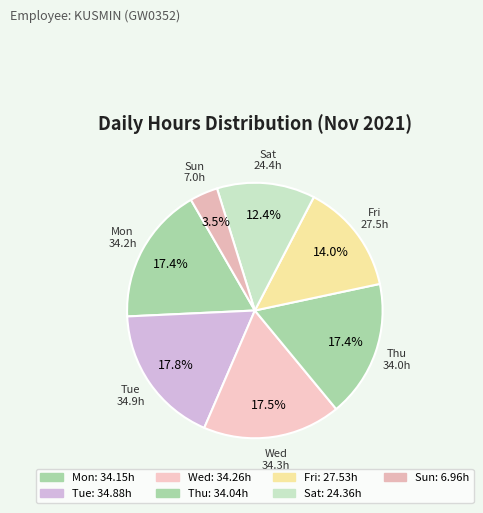

Which category has the smallest portion of the pie?

14-Sun